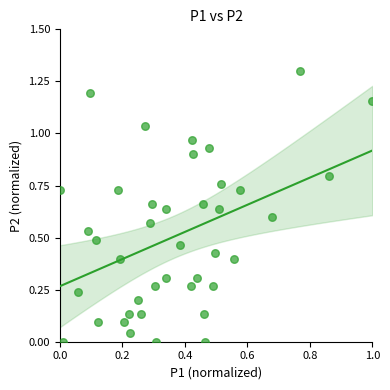

What is the range of Y values (max minus min)?

1.3